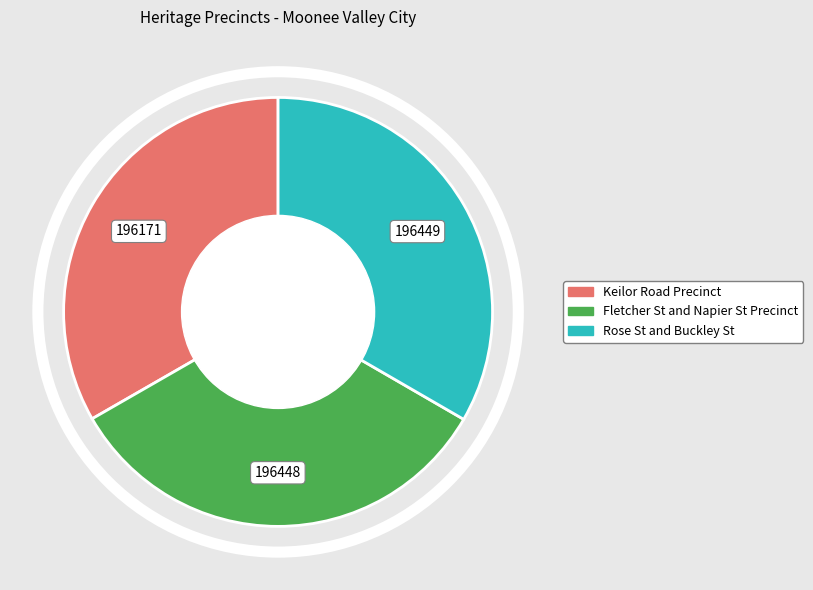

Do Rose St and Buckley St and Fletcher St and Napier St Precinct together represent more than half of the pie?

Yes